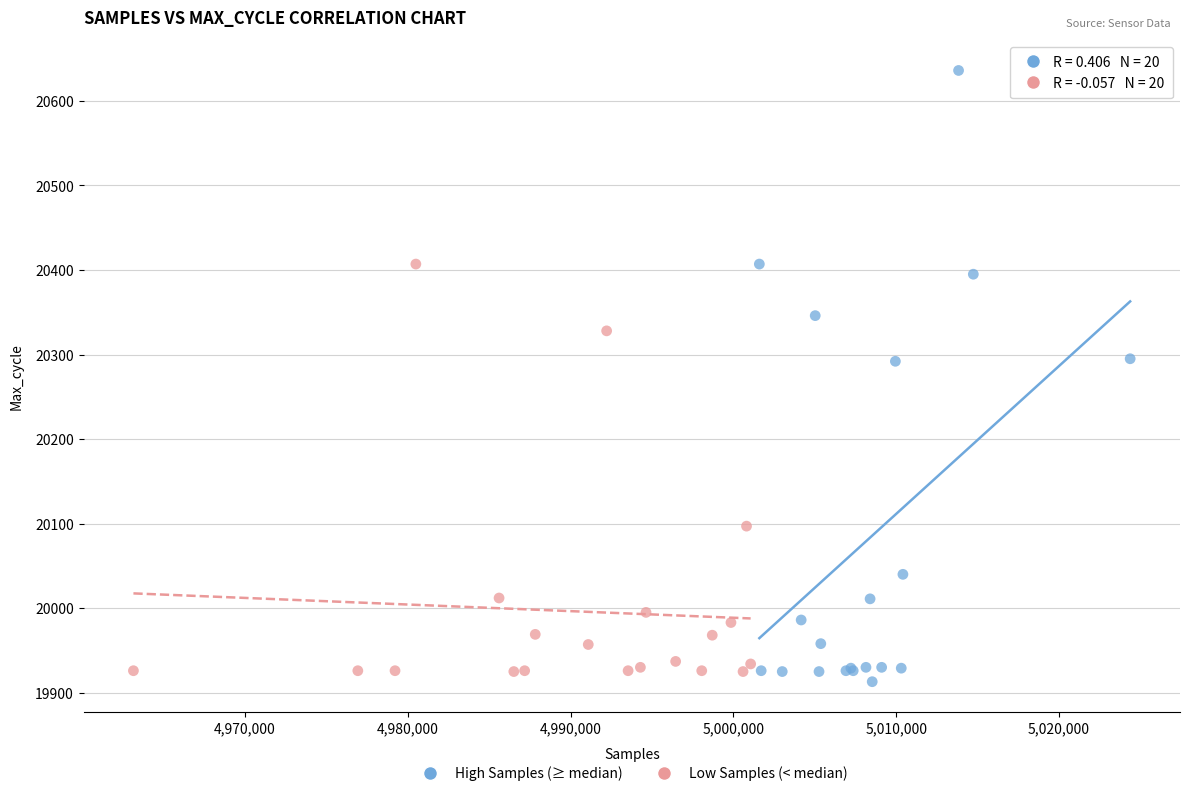

Which series reaches the maximum Y coordinate?

High Samples (≥ median)